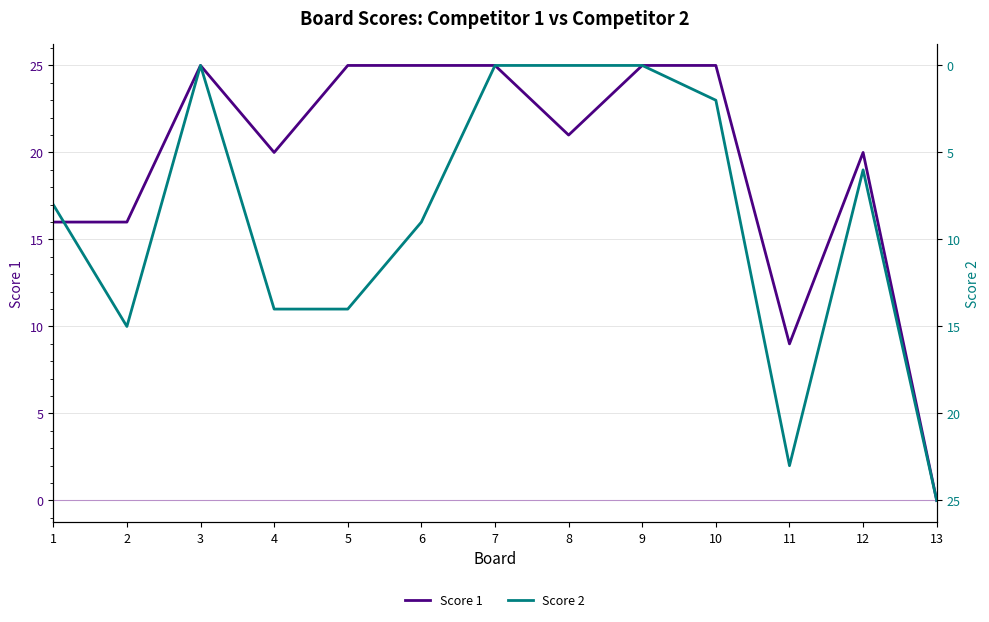

Reading left to right, transcribe all the data shown in this chart.

Score 1: 1=16	2=16	3=25	4=20	5=25	6=25	7=25	8=21	9=25	10=25	11=9	12=20	13=0
Score 2: 1=8	2=15	3=0	4=14	5=14	6=9	7=0	8=0	9=0	10=2	11=23	12=6	13=25